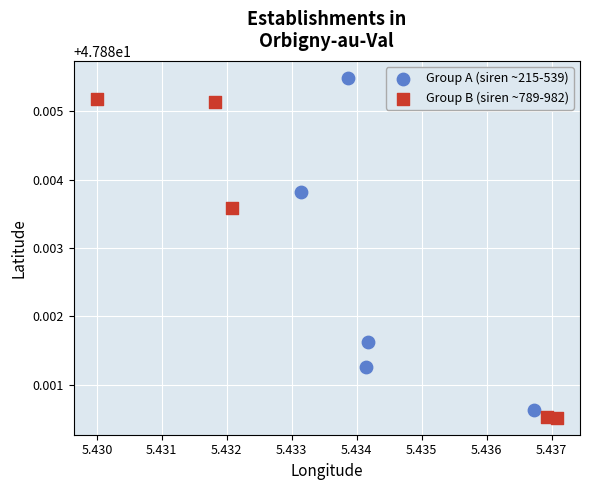

Which series contains the highest Y value?

Group A (siren ~215-539)